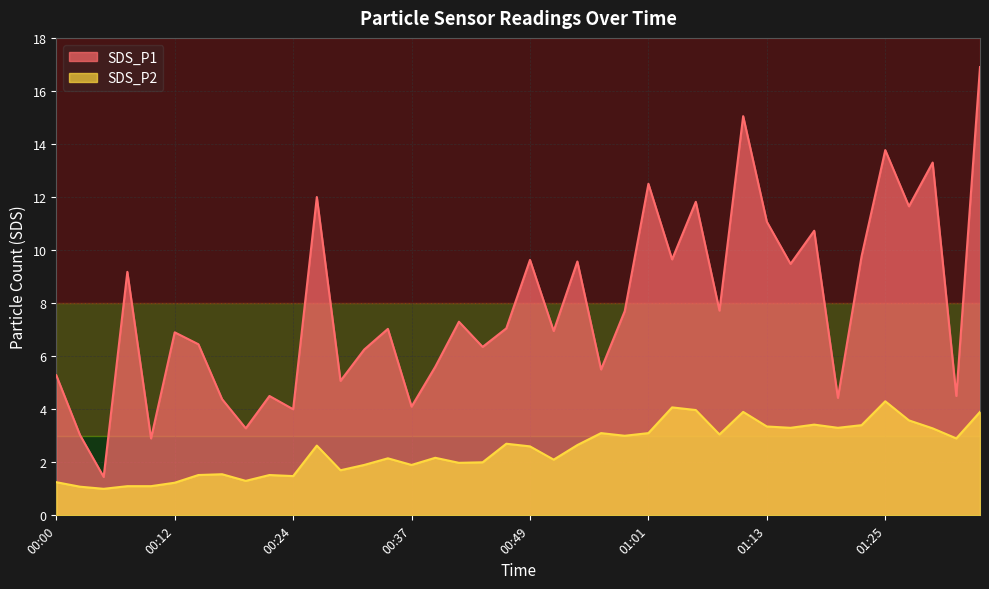

What is the total value across all series at 01:33?

7.4